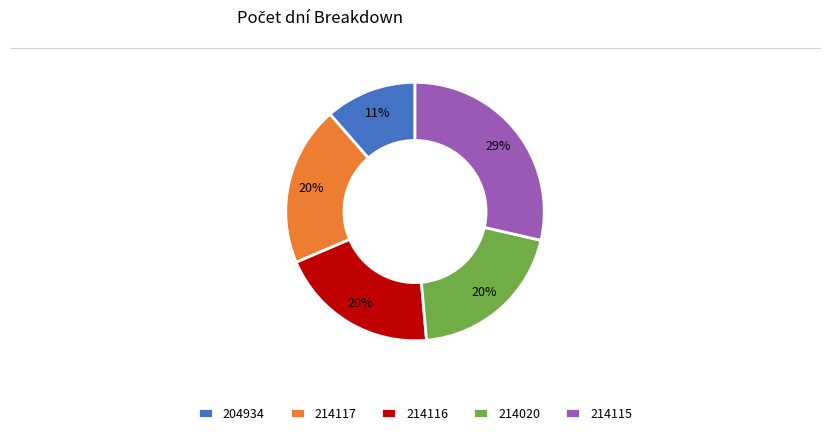

Which category has the smallest portion of the pie?

204934